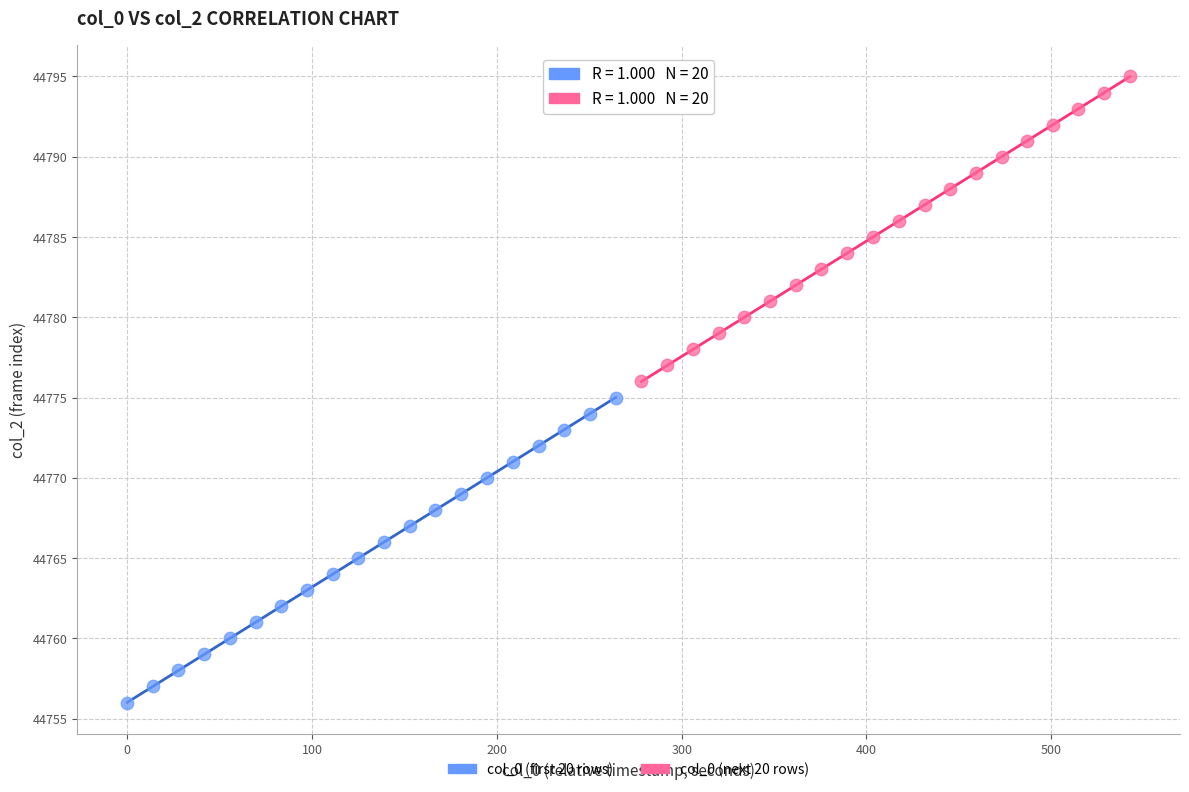

Which series contains the lowest Y value?

col_0 (first 20 rows)